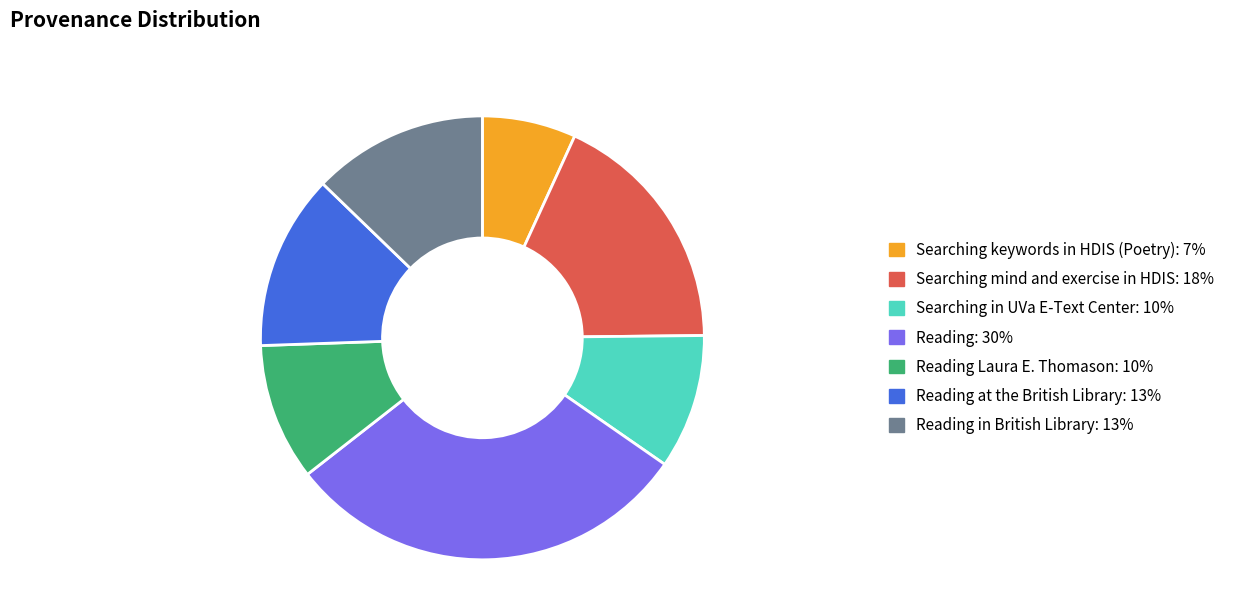

Does any single category account for the majority?

No